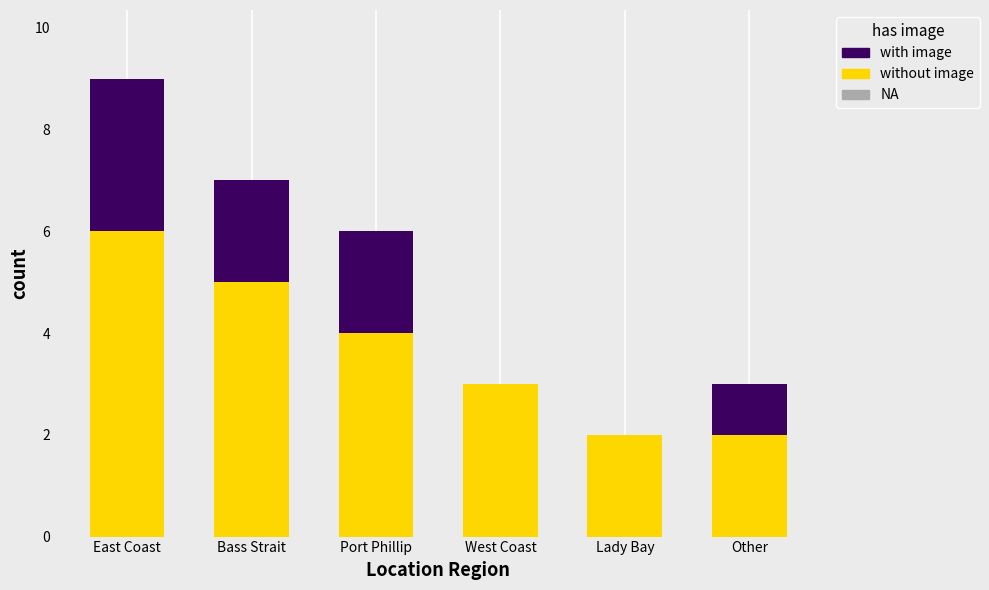

Reading left to right, what are the values for without image?

East Coast=6	Bass Strait=5	Port Phillip=4	West Coast=3	Lady Bay=2	Other=2